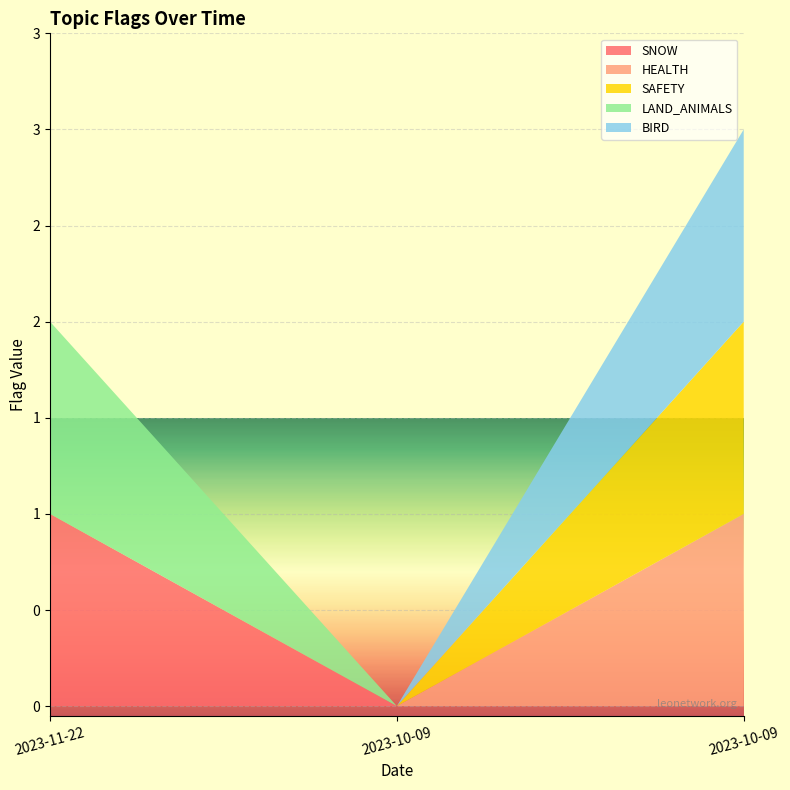

How many BIRD values are between 0 and 1?

3